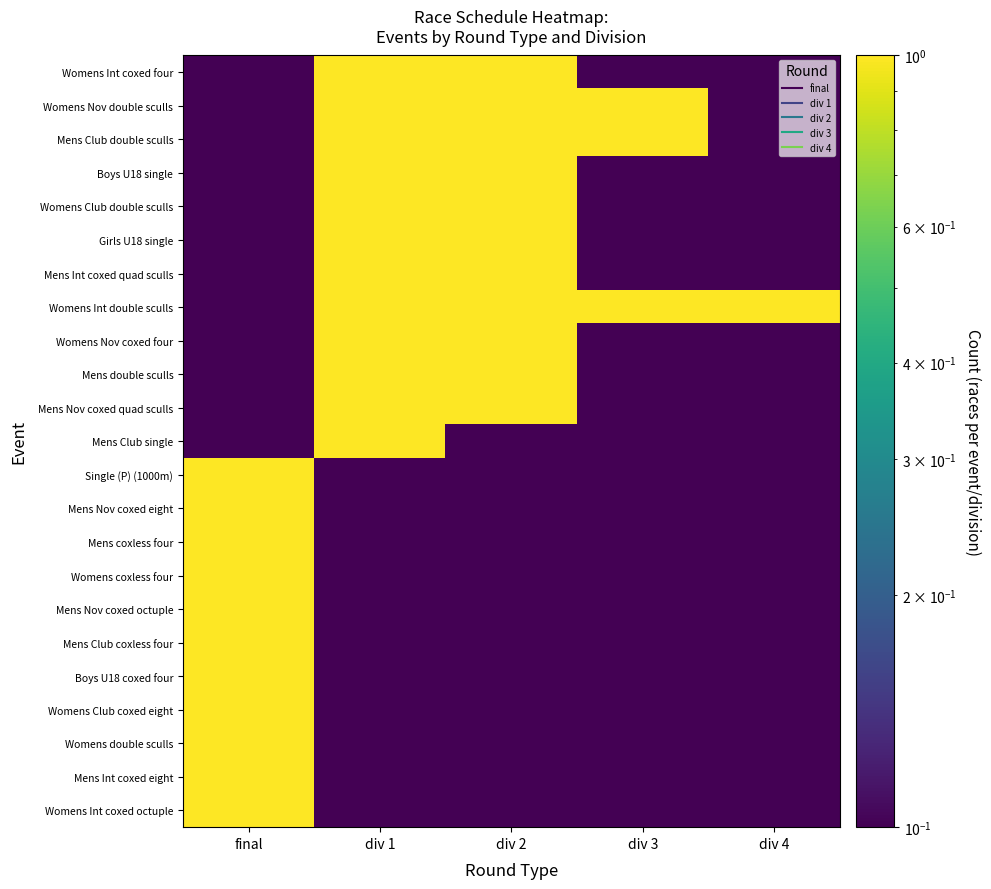

At how many categories does at least one series exceed 0?

5